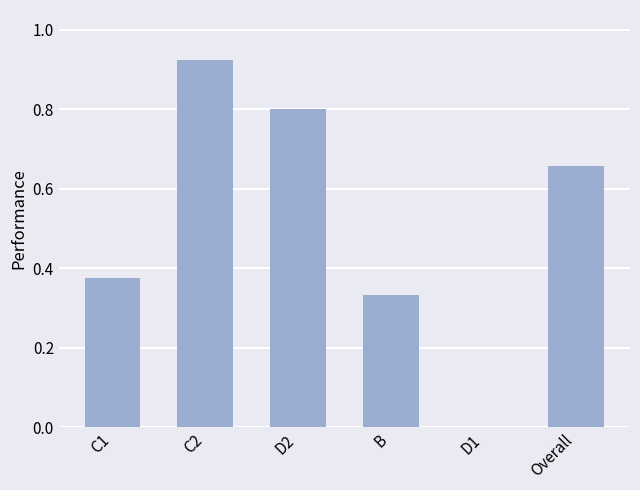

True or false: the data shows 0.1 at C1.

False